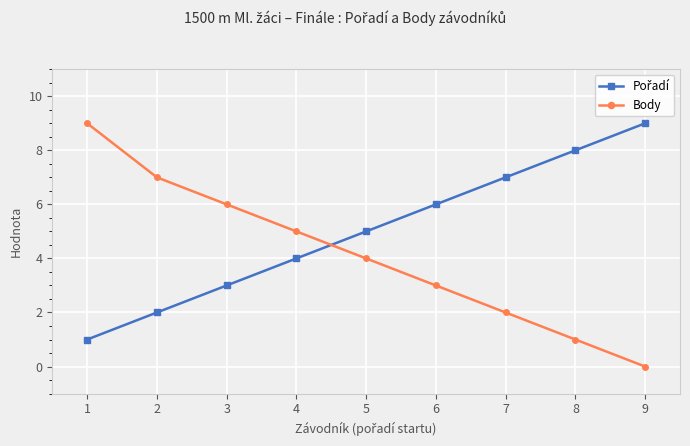

Which series has the largest range (max minus min)?

Body